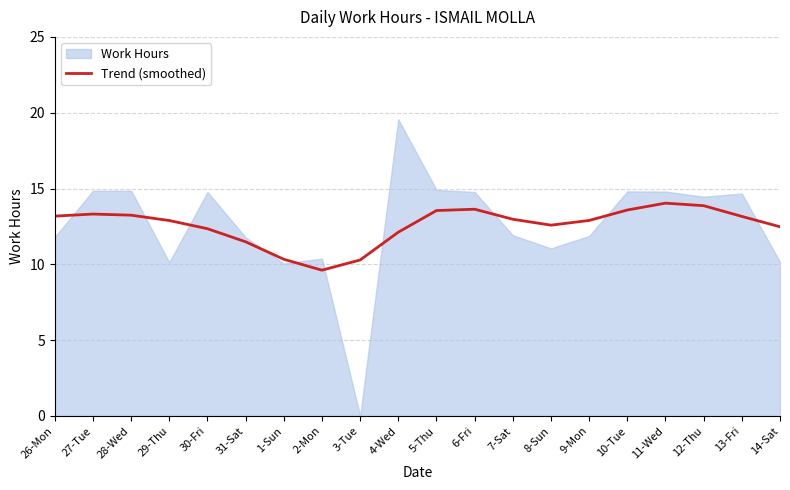

At which category does the data reach its first local peak?

27-Tue